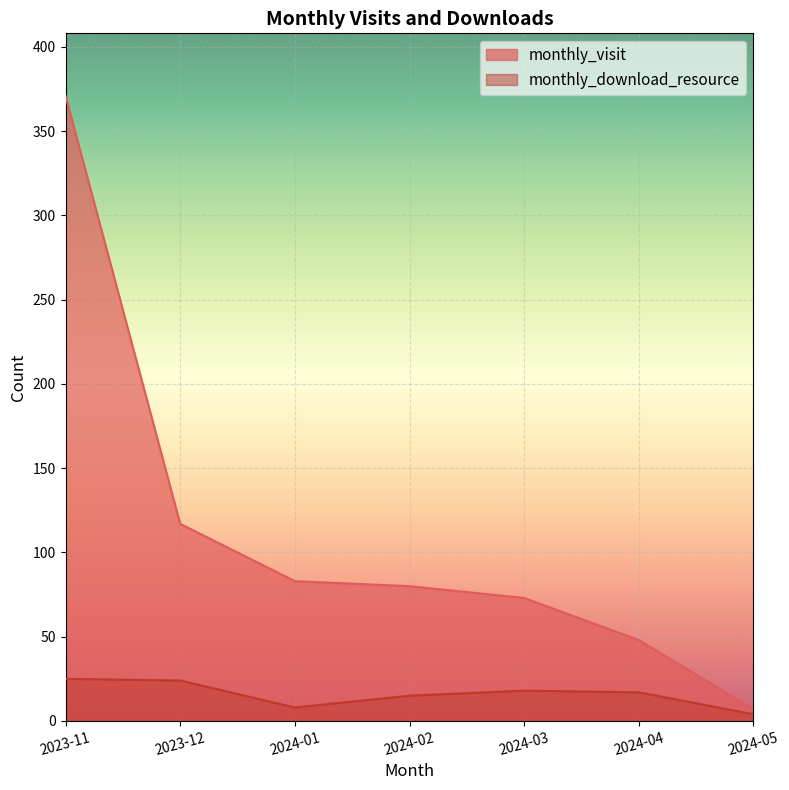

Reading left to right, transcribe all the data shown in this chart.

monthly_visit: 2023-11=371	2023-12=117	2024-01=83	2024-02=80	2024-03=73	2024-04=48	2024-05=7
monthly_download_resource: 2023-11=25	2023-12=24	2024-01=8	2024-02=15	2024-03=18	2024-04=17	2024-05=4